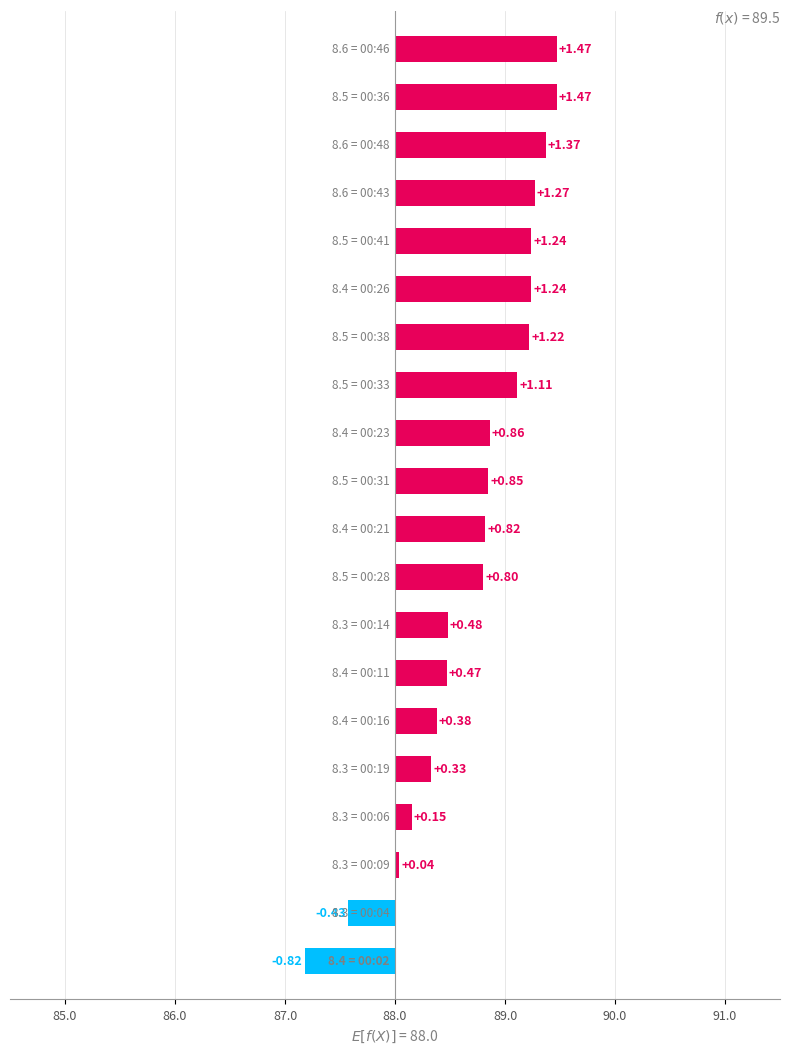

The chart shows a value of 1.8 at 90.0. True or false?

False